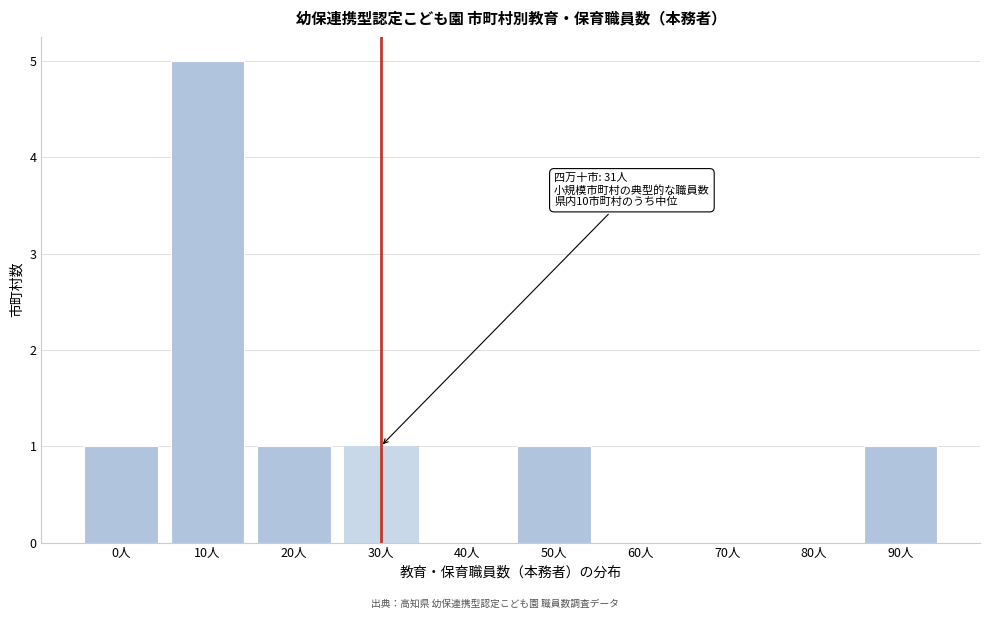

Reading right to left, what are all the values shown in this chart?

90人=1	80人=0	70人=0	60人=0	50人=1	40人=0	30人=1	20人=1	10人=5	0人=1